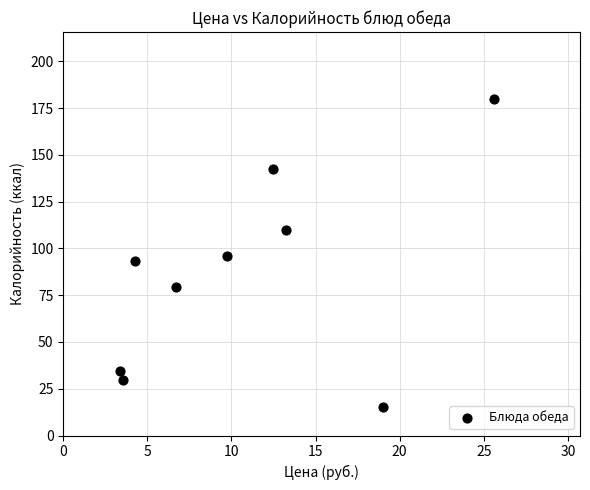

What is the range of Y values (max minus min)?

164.7